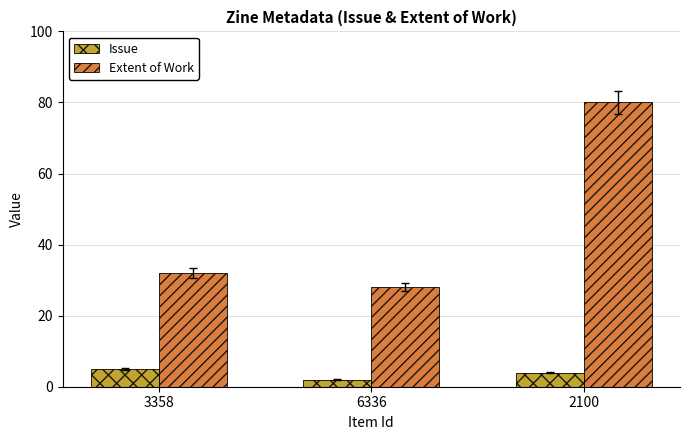

What are all the series names shown in the legend?

Issue, Extent of Work